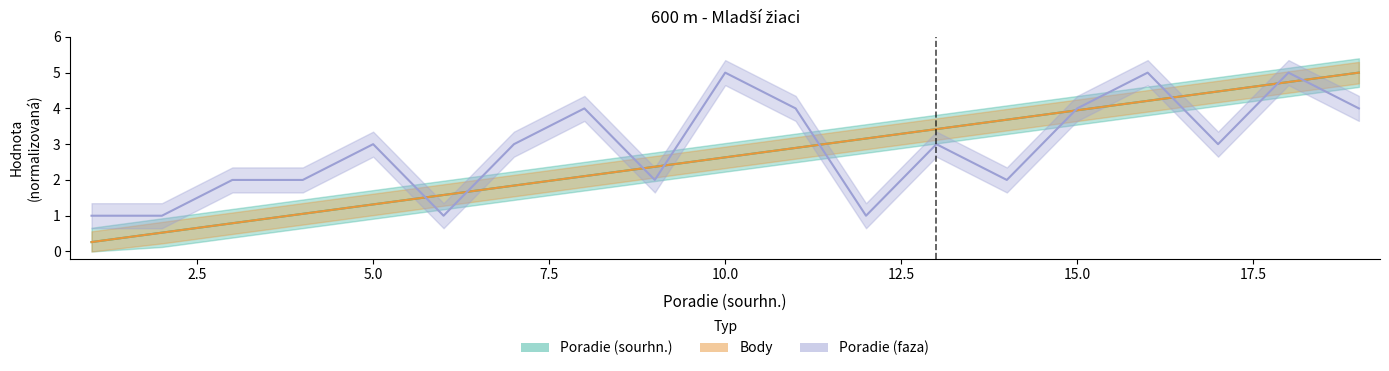

True or false: Poradie (faza) and Body cross at least once.

True